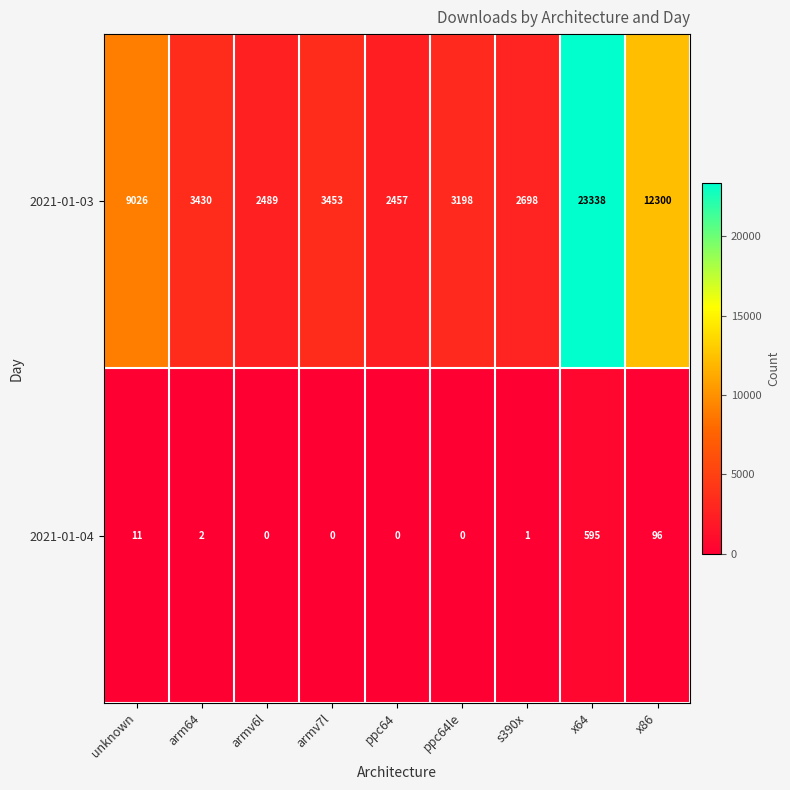

What is the spread (max minus min) of values at arm64?

3428